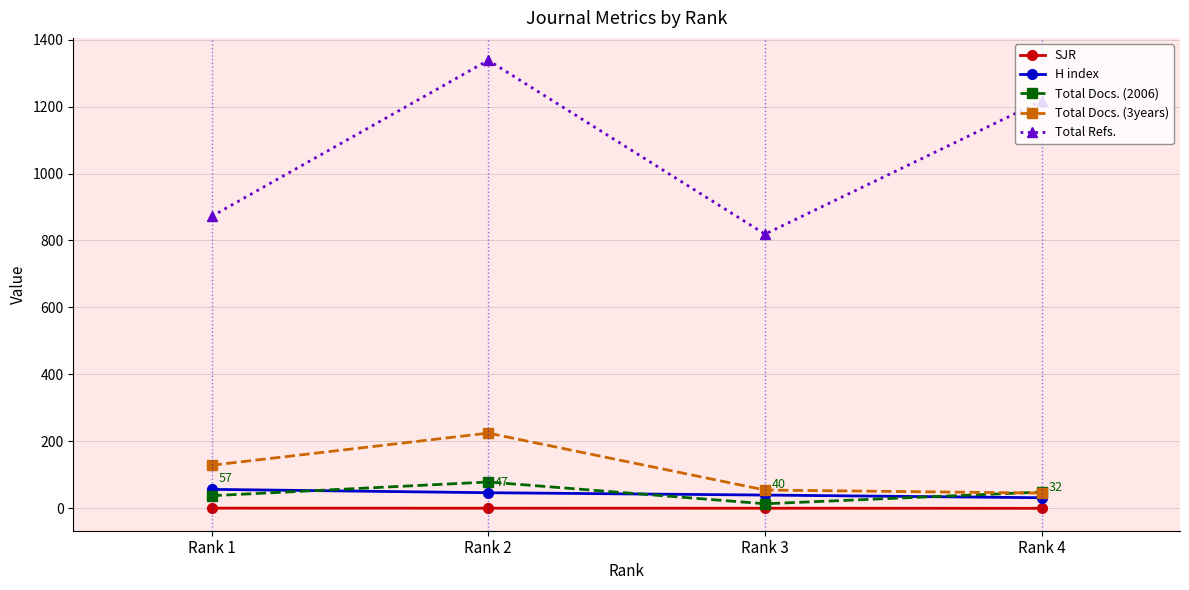

At which label does Total Refs. reach its peak?

Rank 2